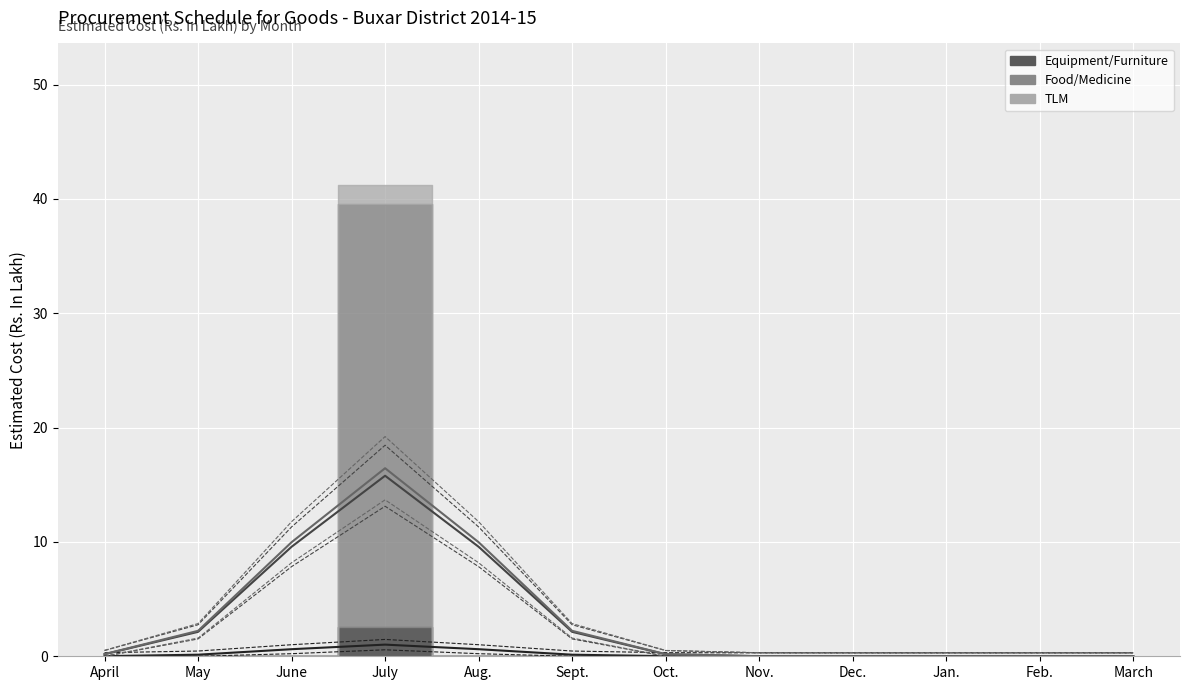

In Food/Medicine (trend), how many points are higher than both neighbors (excluding endpoints)?

1